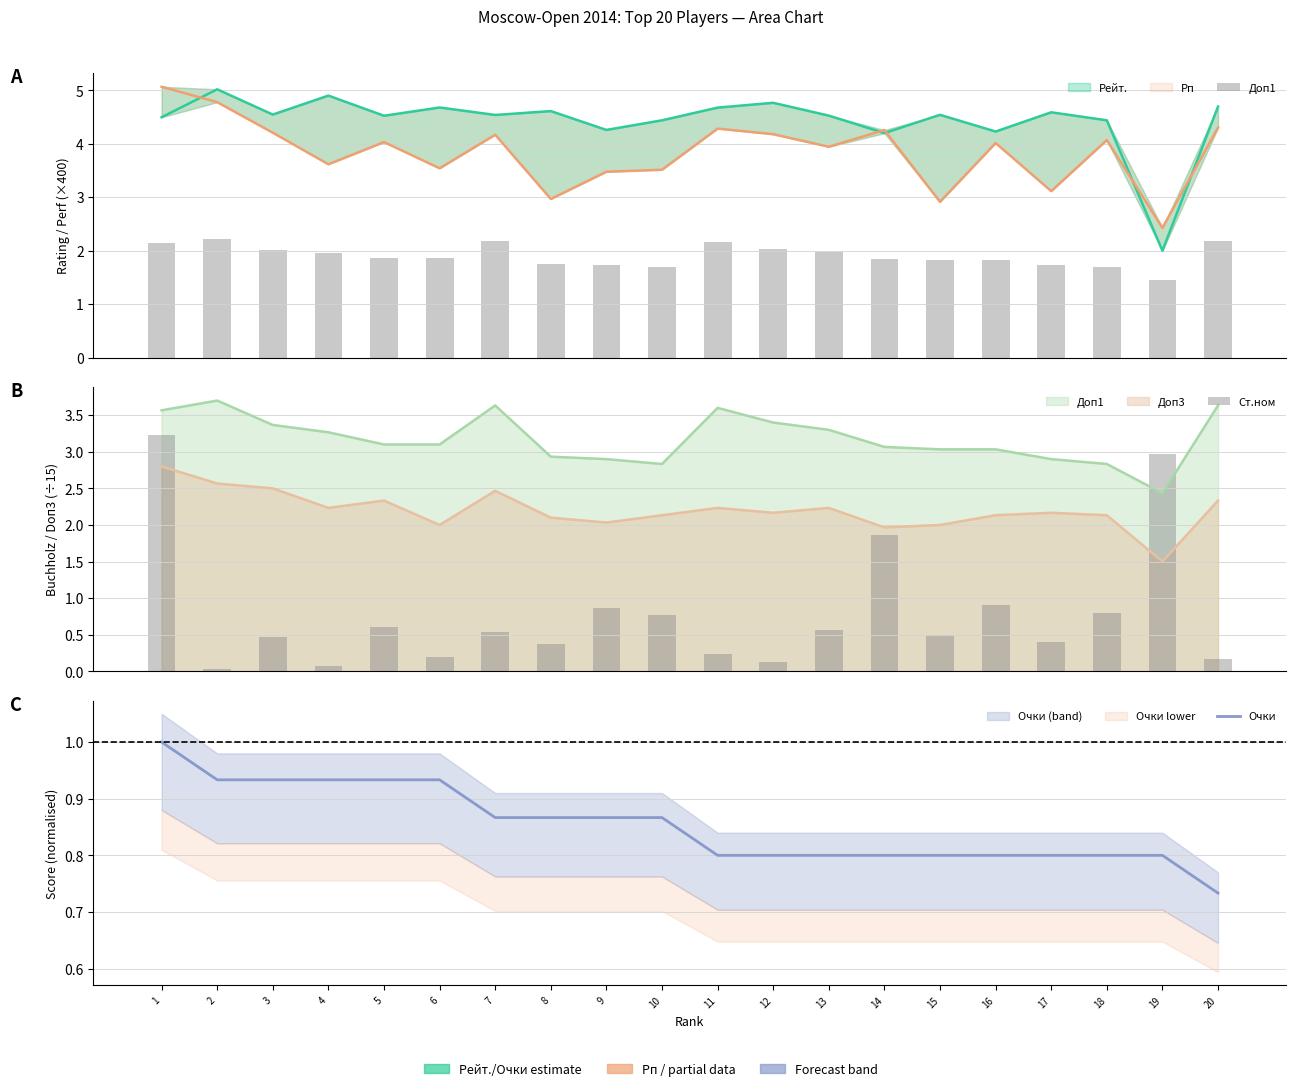

What is the difference between the second highest and minimum values in the Очки series?

0.2